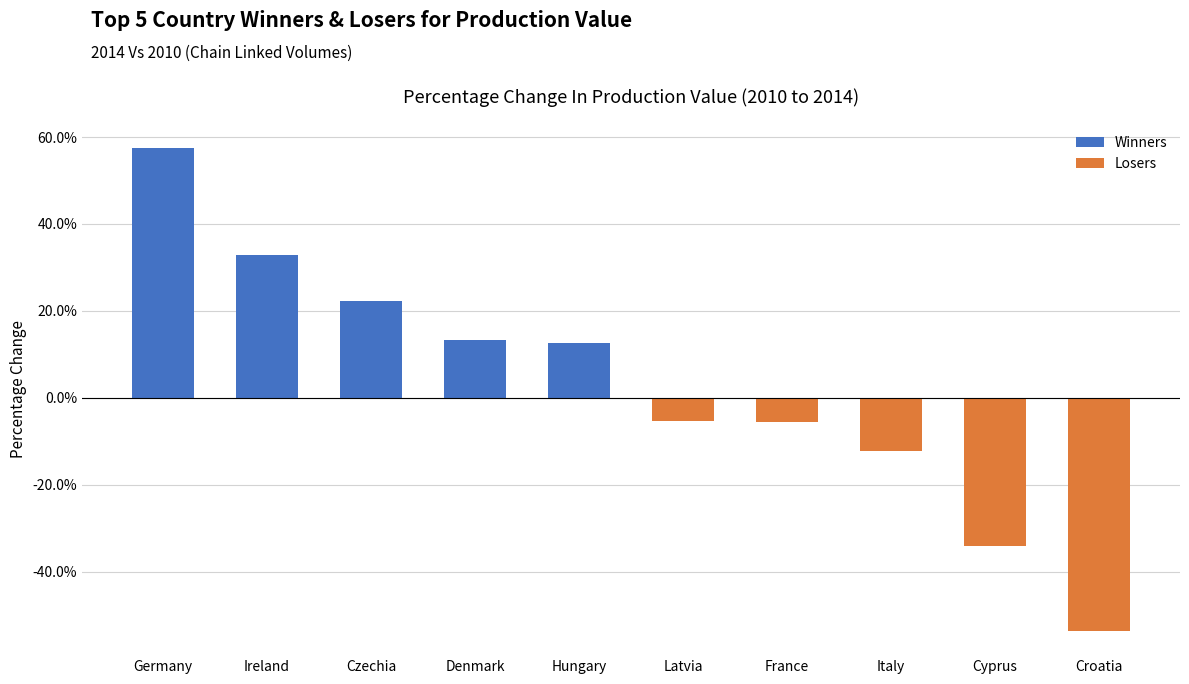

Are the bars horizontal?

No